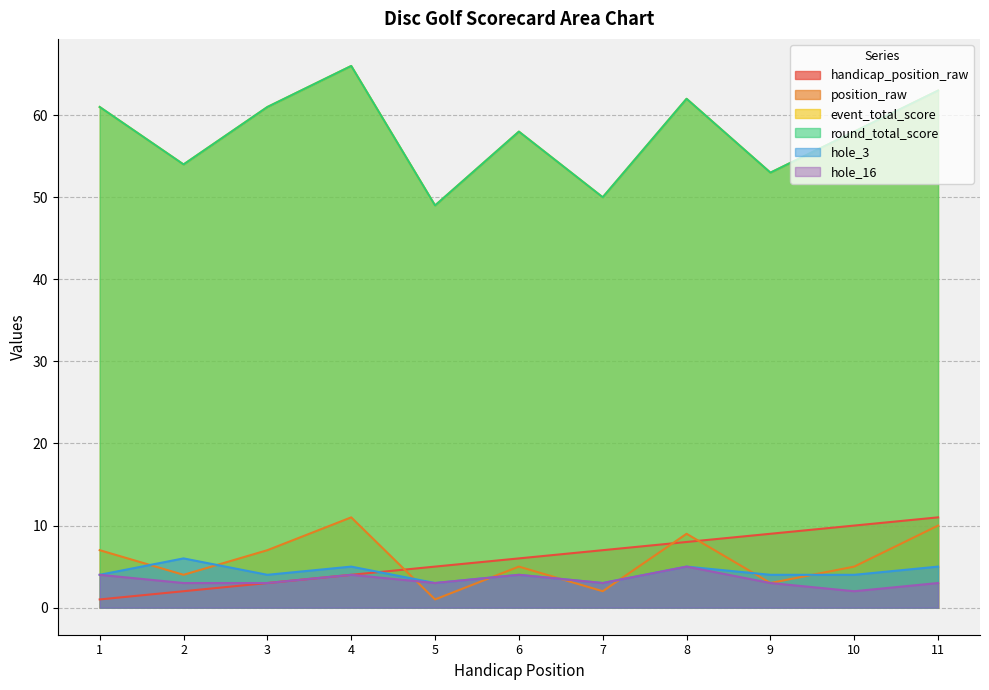

Is it true that round_total_score equals 65 at 5?

False